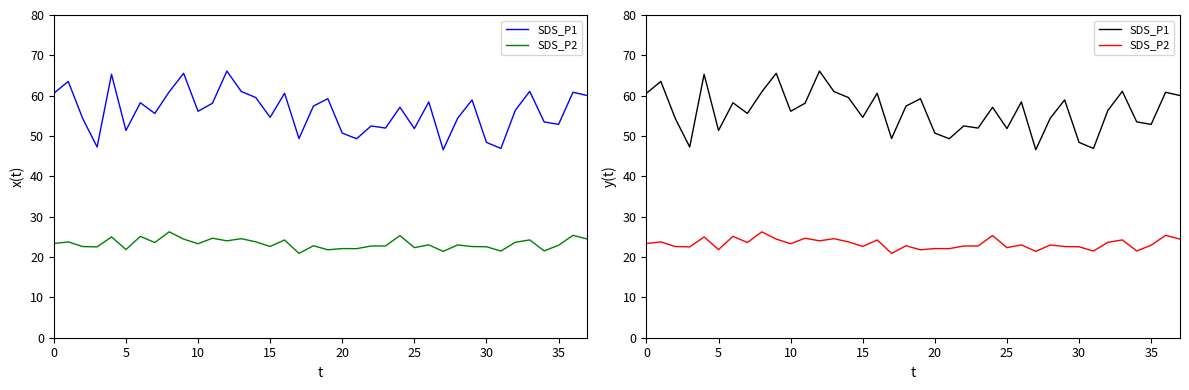

What is the label of the 27th point from the right?

11